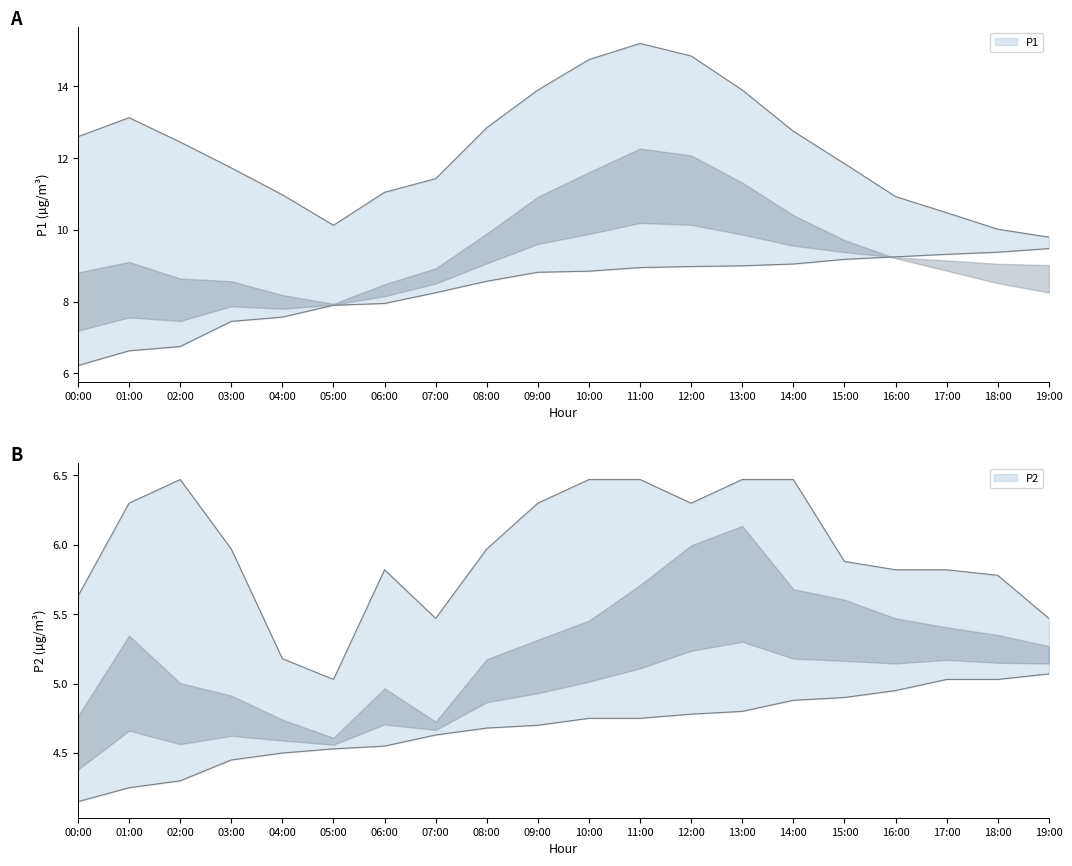

How many lines are shown in the chart?

4